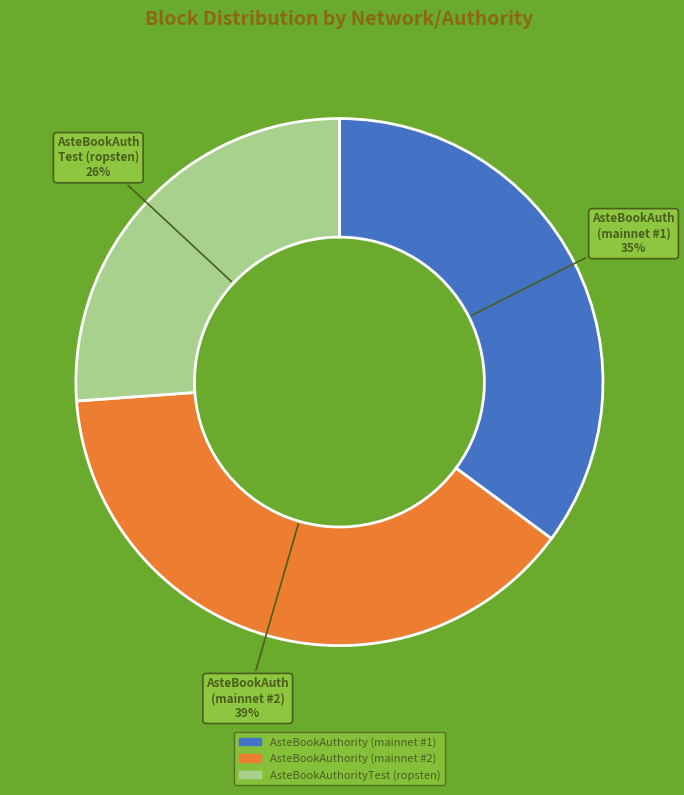

What is the smallest slice in the pie chart?

AsteBookAuthorityTest (ropsten)